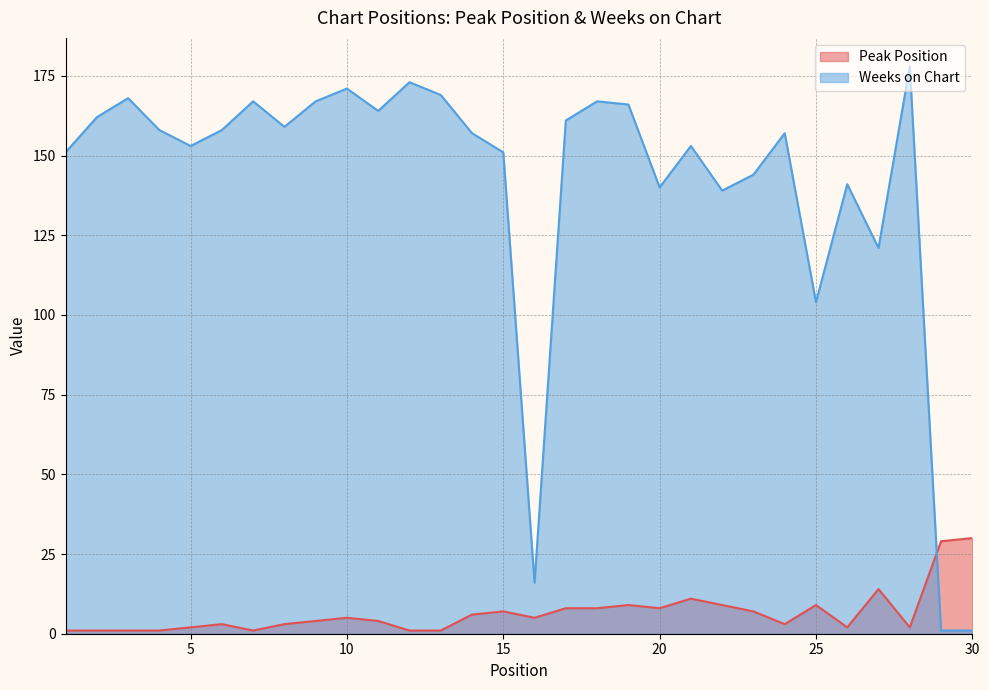

What value does the Weeks on Chart series have at 28, to the nearest 10?

180